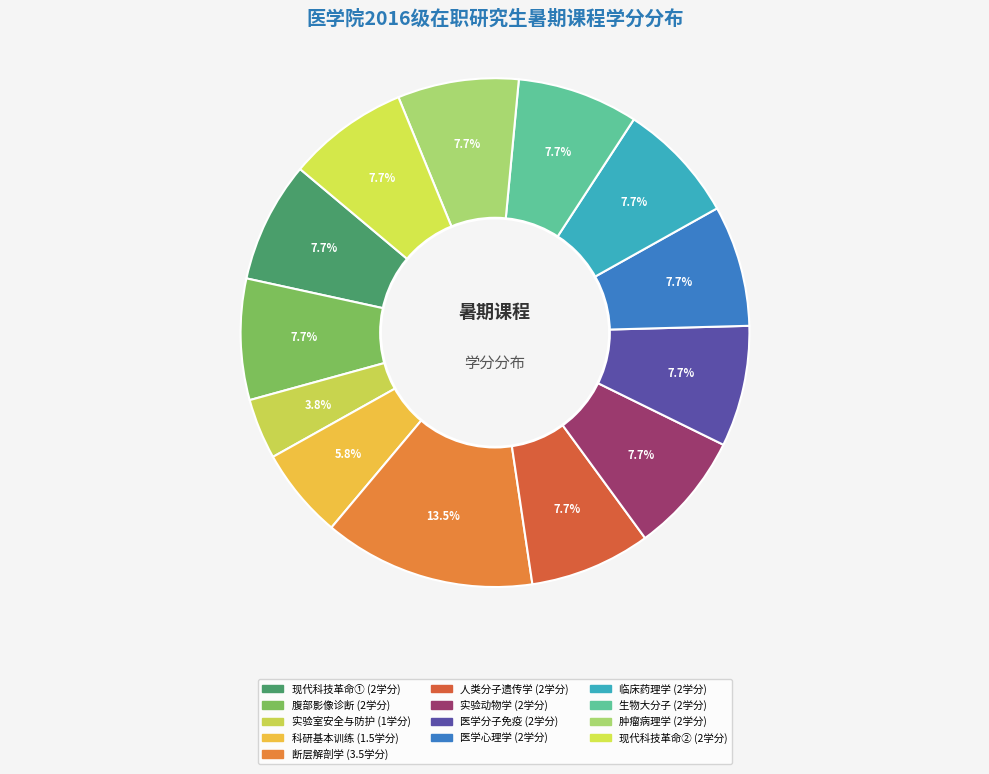

How many slices are in this pie chart?

13